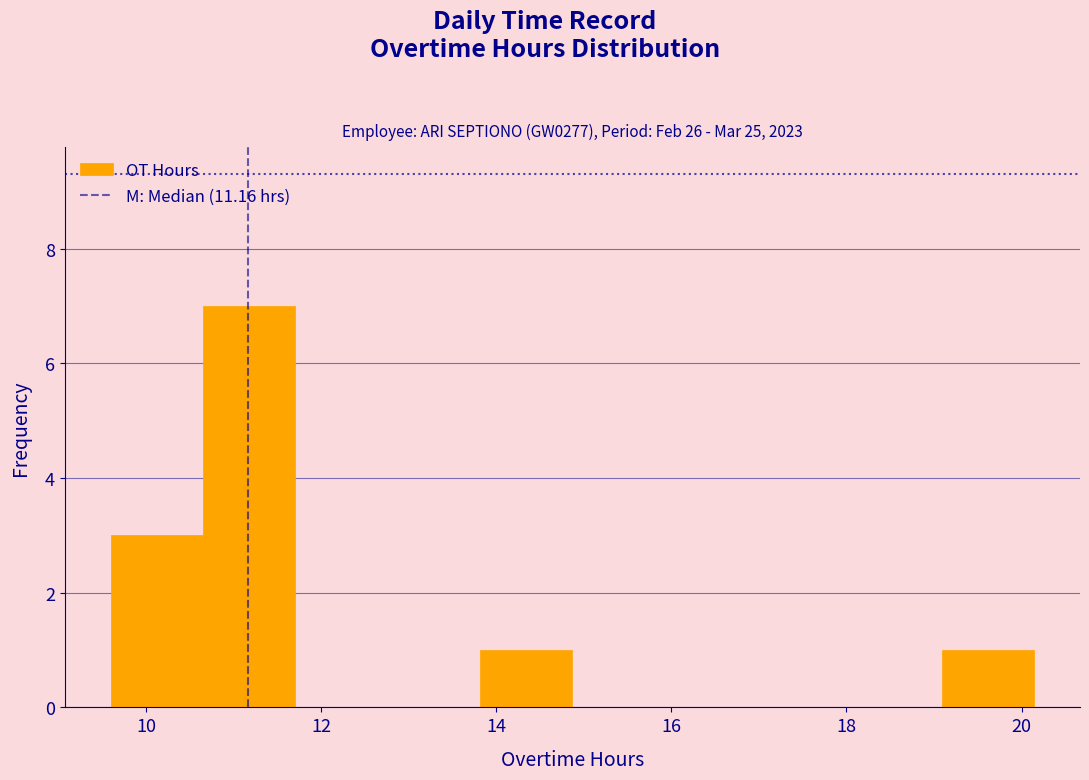

Reading left to right, transcribe this chart: for each bar, give the range it covers on the x-axis and its height. Neither the bar edges nor the heights are printed on the chart, so give them approximately, as read against the axes.

9.6 to 10.6: 3
10.6 to 11.8: 7
11.8 to 12.8: 0
12.8 to 13.8: 0
13.8 to 14.8: 1
14.8 to 16.0: 0
16.0 to 17.0: 0
17.0 to 18.0: 0
18.0 to 19.0: 0
19.0 to 20.2: 1